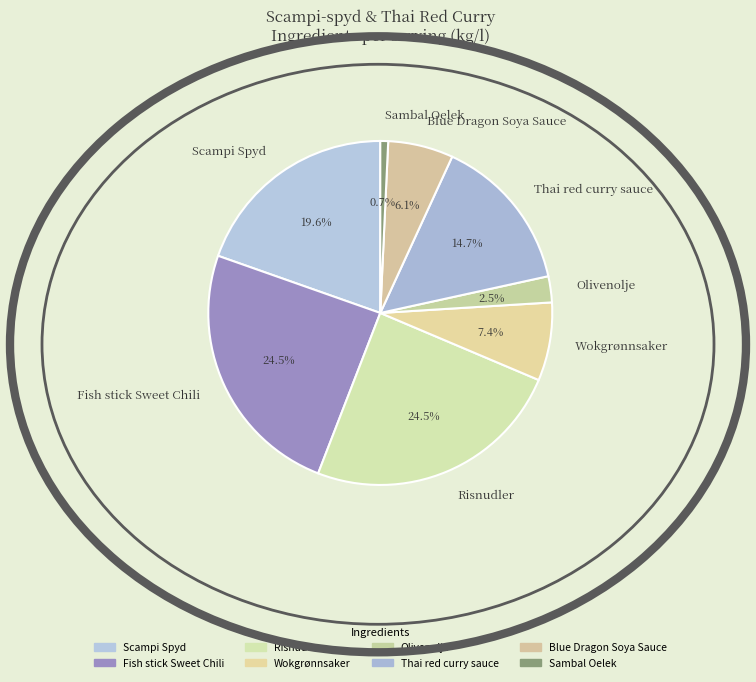

What is the smallest slice in the pie chart?

Sambal Oelek